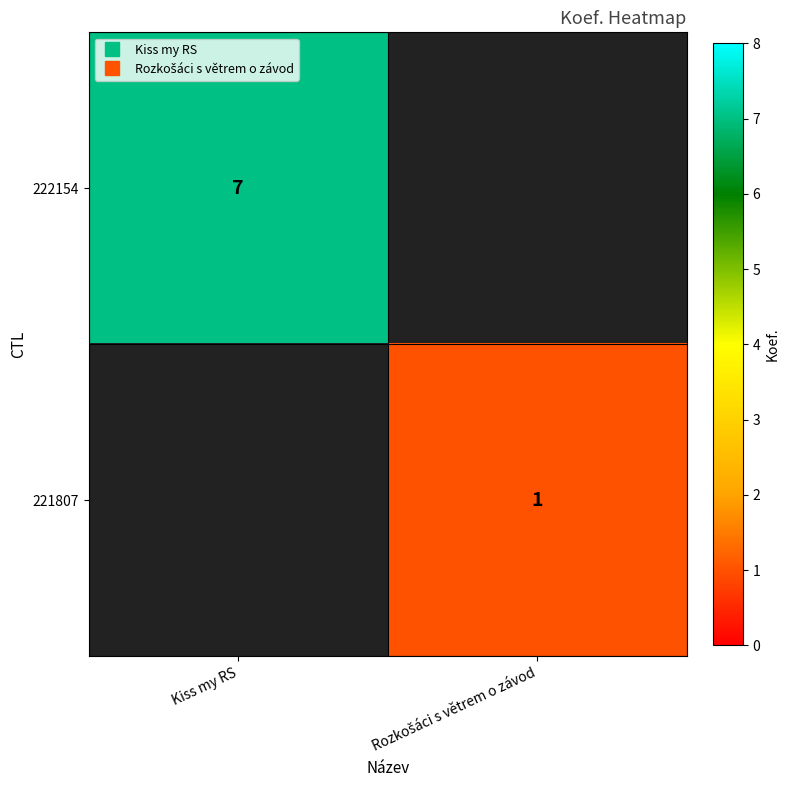

Is the value of 221807 at Rozkošáci s větrem o závod greater than the value of 222154 at Rozkošáci s větrem o závod?

No